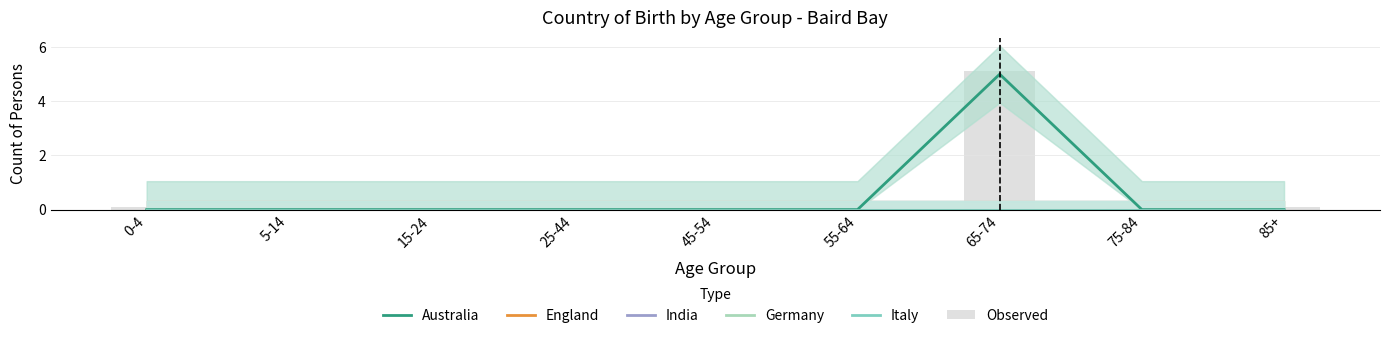

What is the difference between the Australia values at 55-64 and 65-74?

5.0